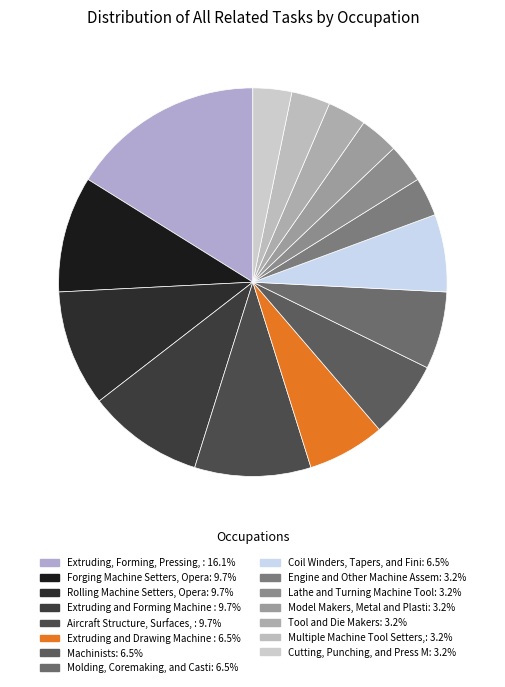

Which category has the smallest portion of the pie?

Engine and Other Machine Assemblers